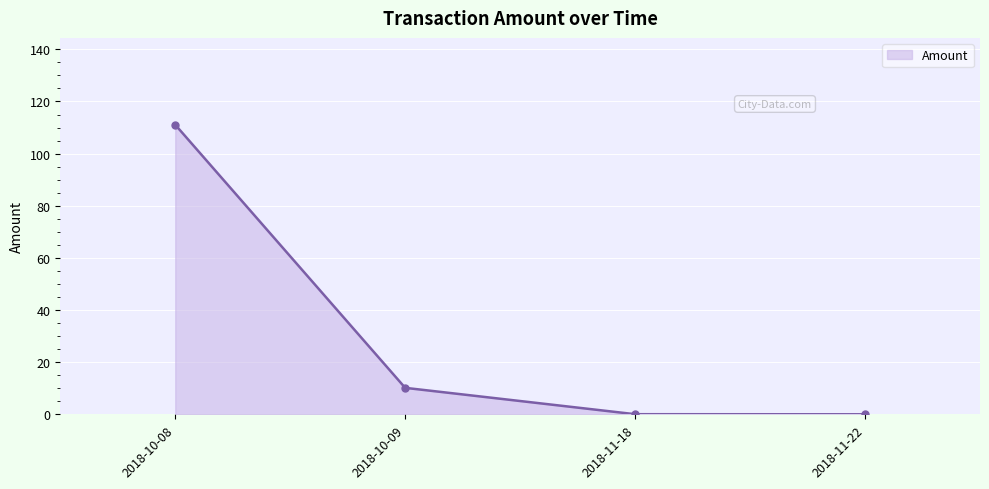

How many categories are shown in the chart?

4